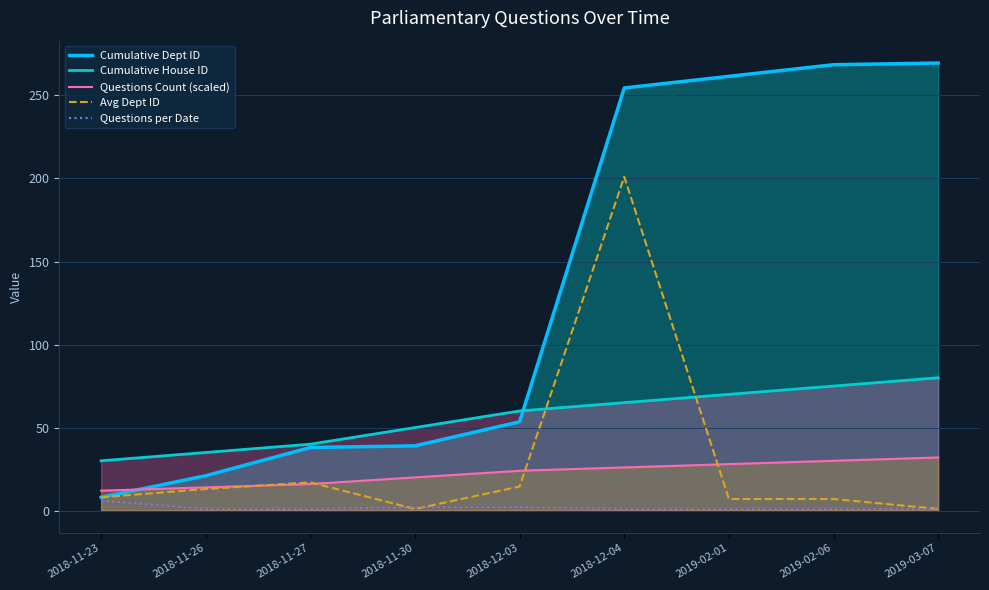

What is the difference between the Questions Count (scaled) values at 2018-11-23 and 2019-03-07?

20.0